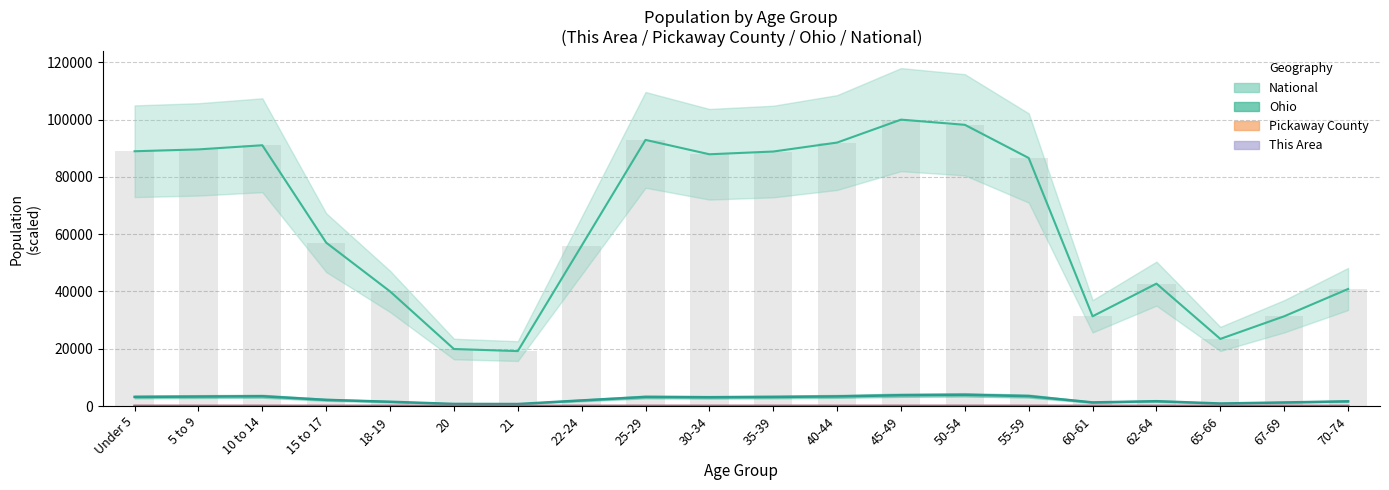

What is the sum of the Pickaway County values at 10 to 14 and 50-54?

35.5